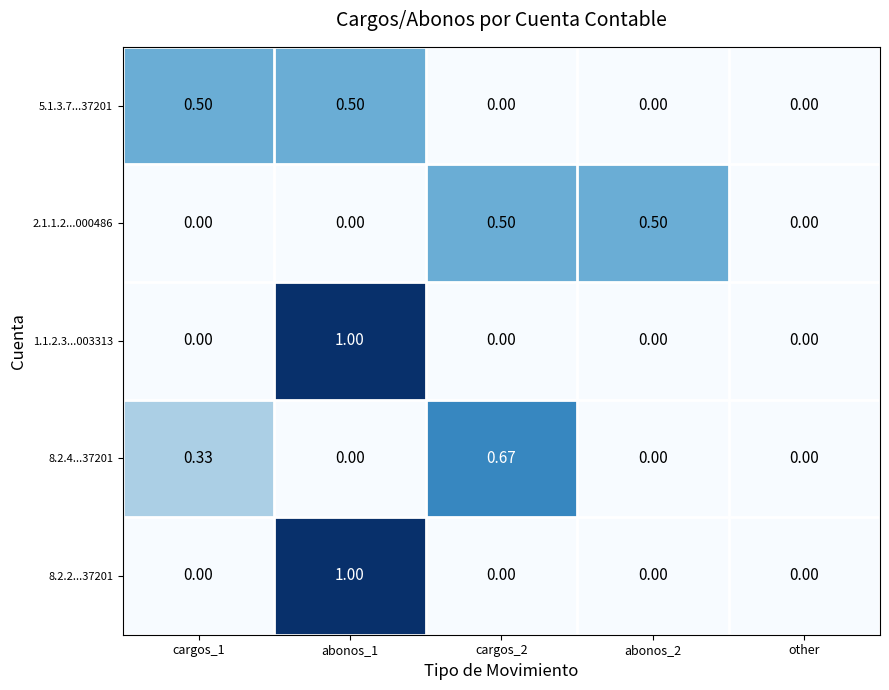

How many series are shown in this chart?

5